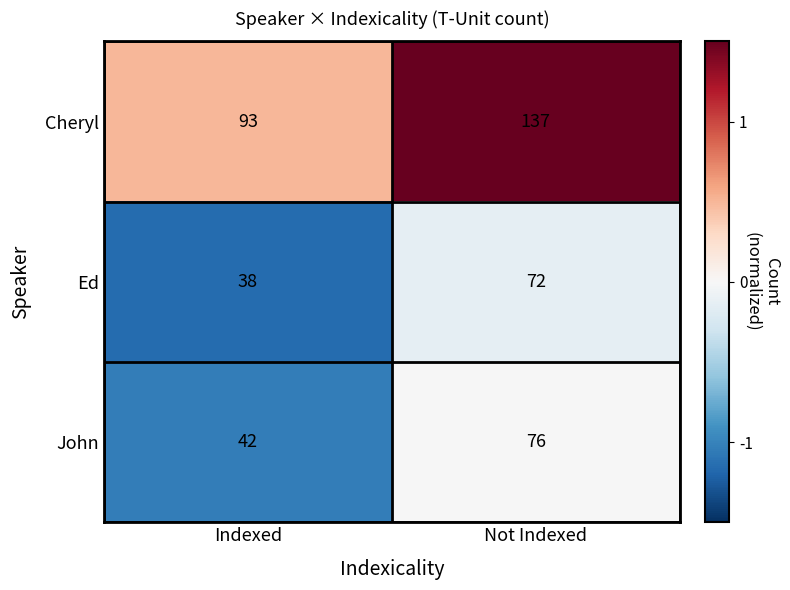

What is the difference between the highest and lowest values at Not Indexed?

65